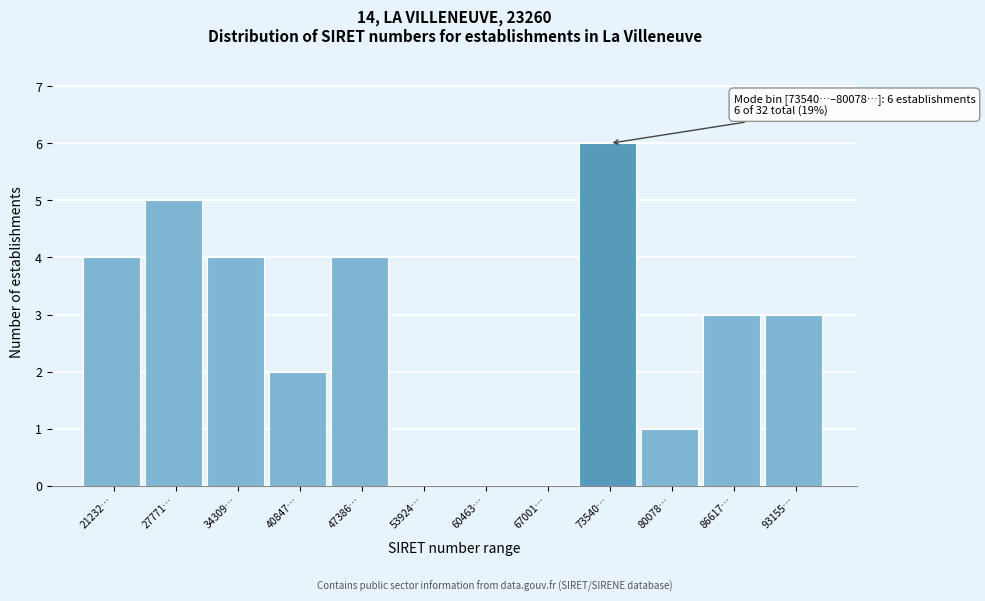

Reading left to right, transcribe all the data shown in this chart.

21232…=4	27771…=5	34309…=4	40847…=2	47386…=4	53924…=0	60463…=0	67001…=0	73540…=6	80078…=1	86617…=3	93155…=3